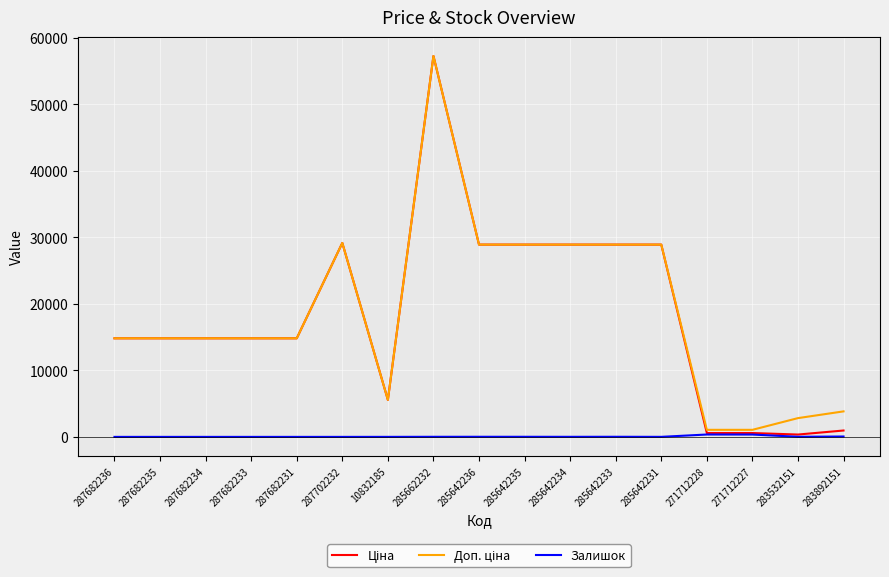

Which label corresponds to the largest value in the chart?

285662232